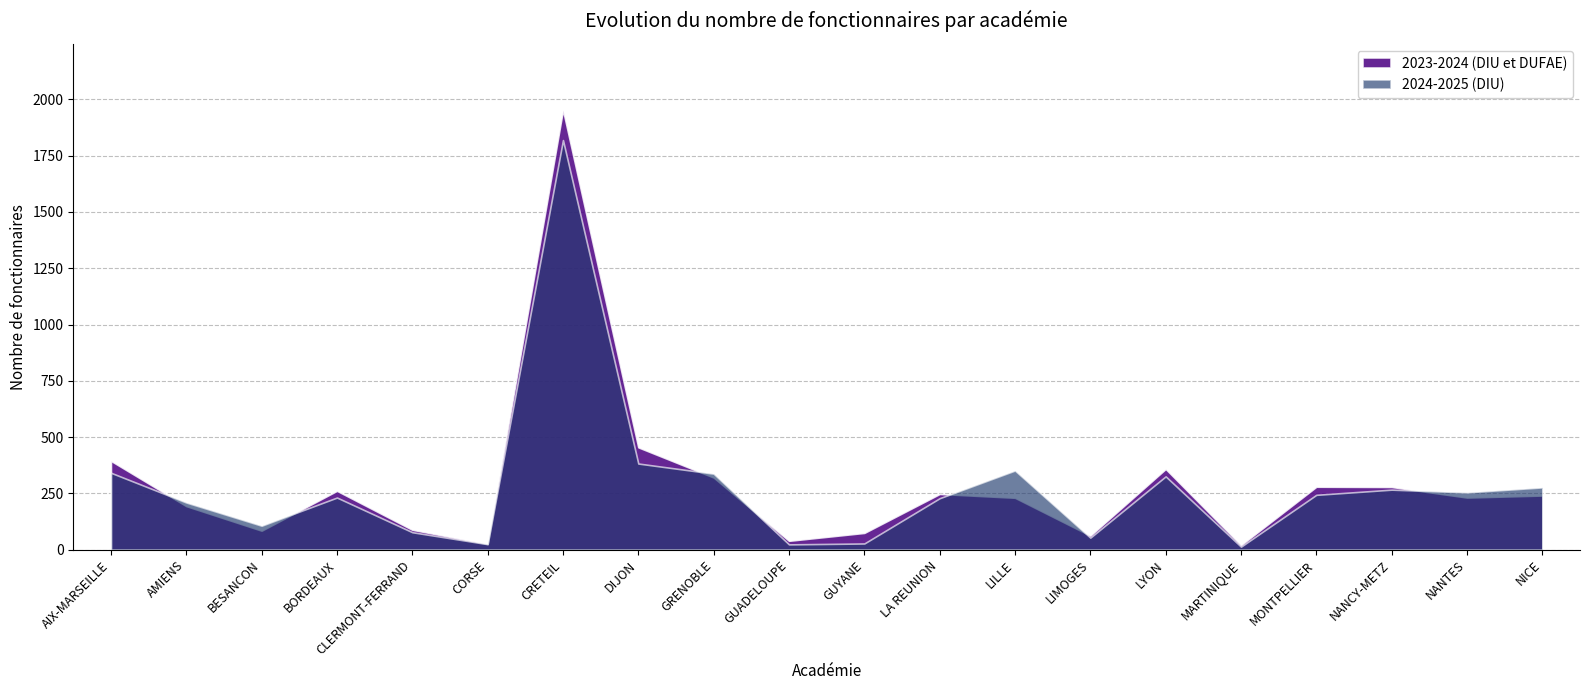

What is the difference between the maximum and minimum values in the 2024-2025 (DIU) series?

1805